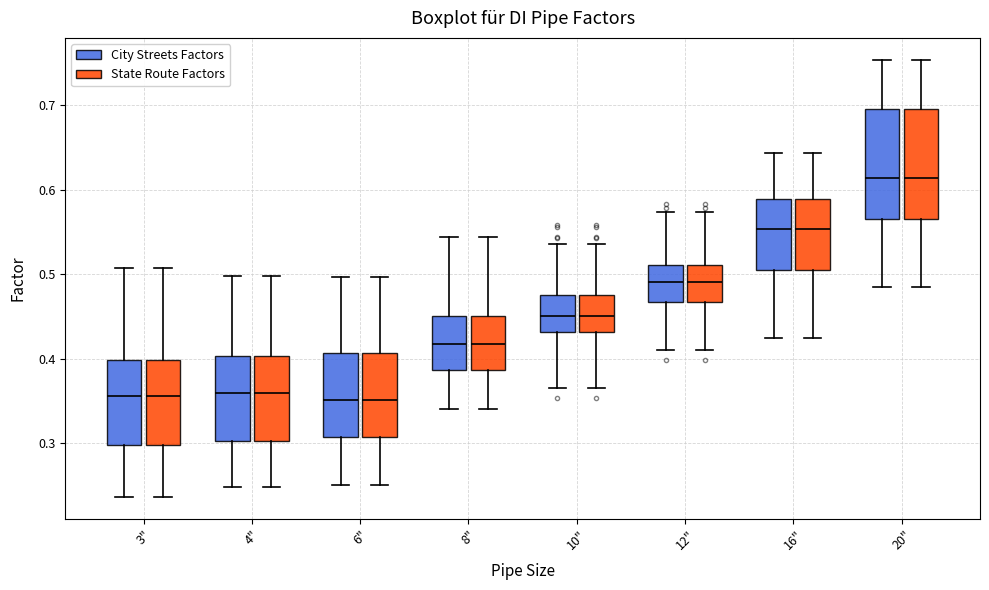

Where is the lower edge of the box for 8" (State Route Factors) on the y-axis? The values are not printed on the chart, so give them approximately, as read against the axis.

0.39